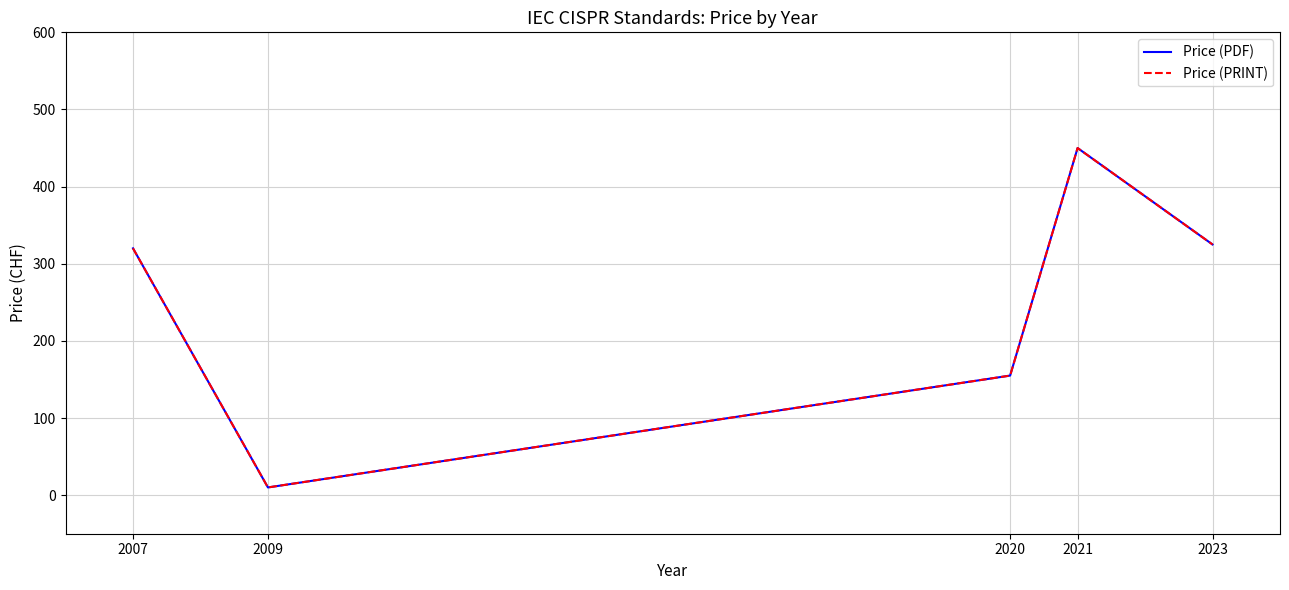

The value of Price (PRINT) at 2009 is 18. True or false?

False